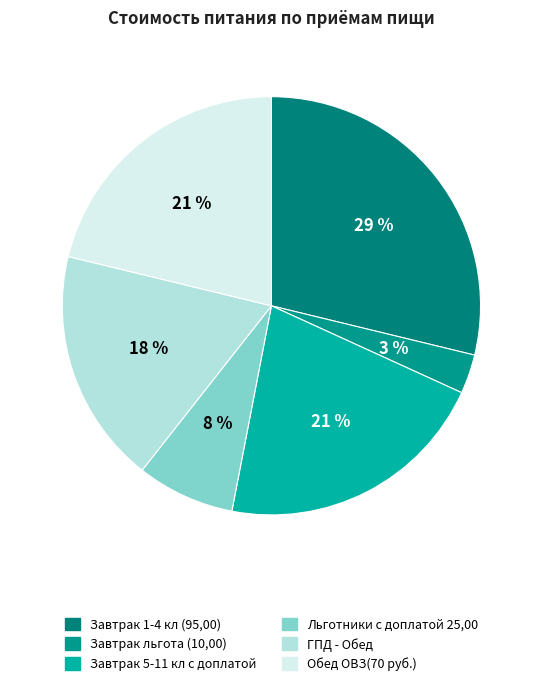

Which has a higher value, Завтрак льгота (10,00) or Завтрак 1-4 кл (95,00)?

Завтрак 1-4 кл (95,00)